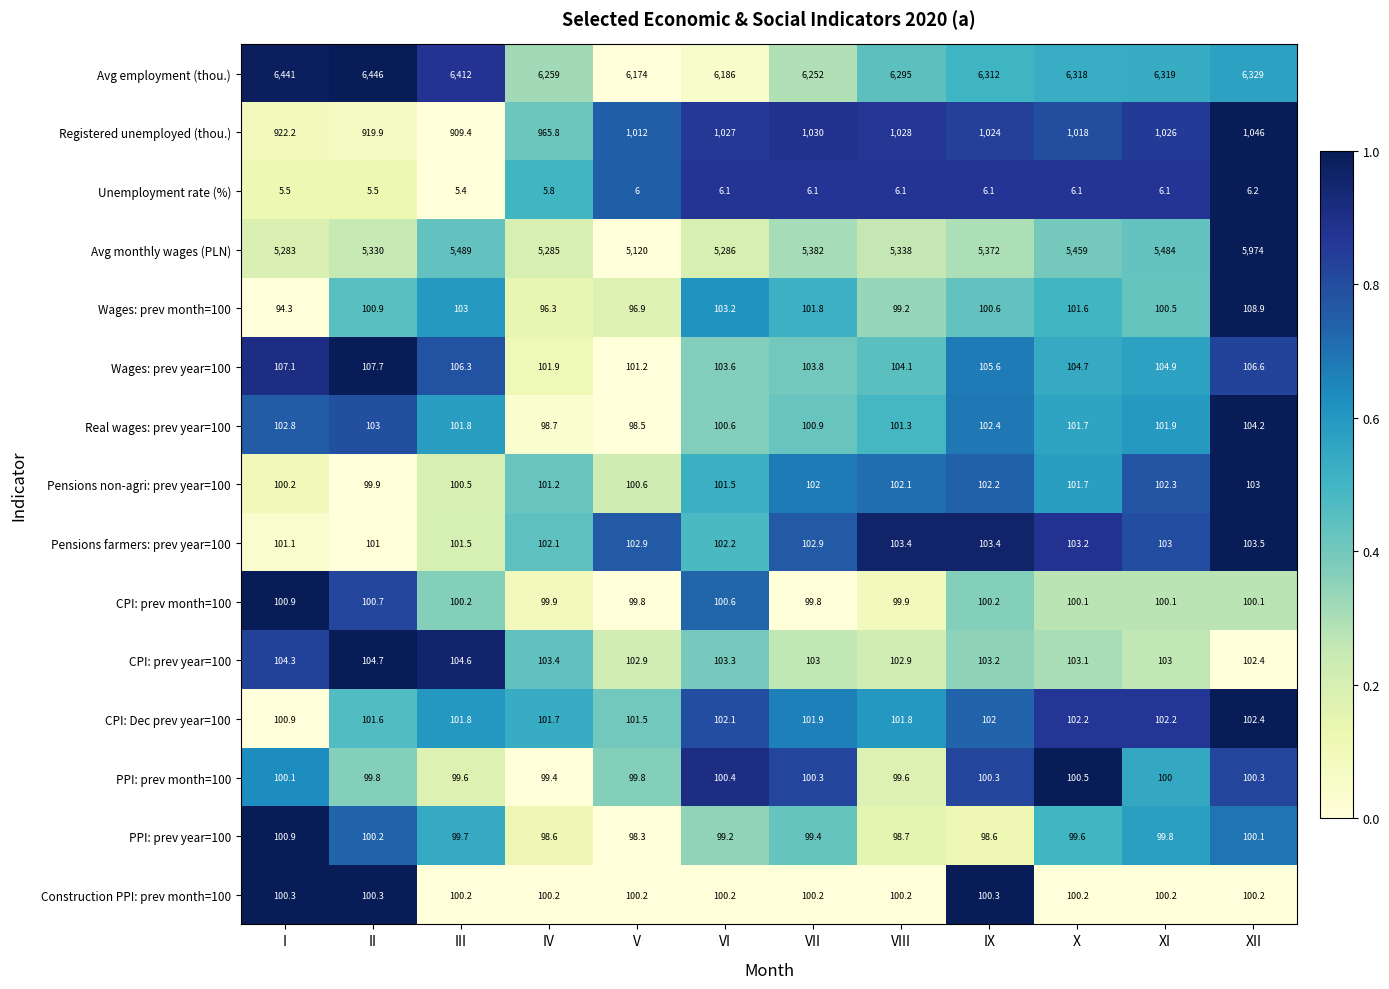

Rank the categories by Real wages: prev year=100 value from highest to lowest.

XII, II, I, IX, XI, III, X, VIII, VII, VI, IV, V